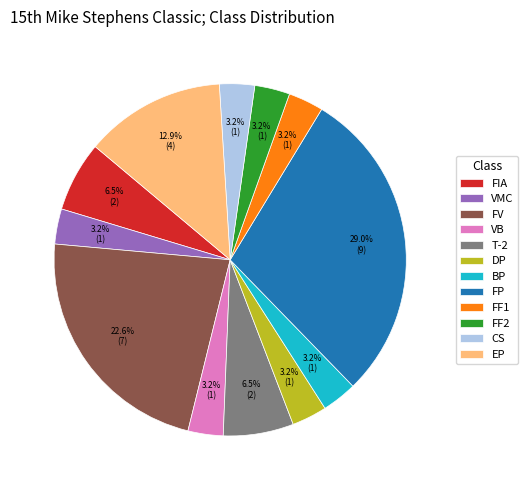

Is there any slice that represents more than half of the pie?

No